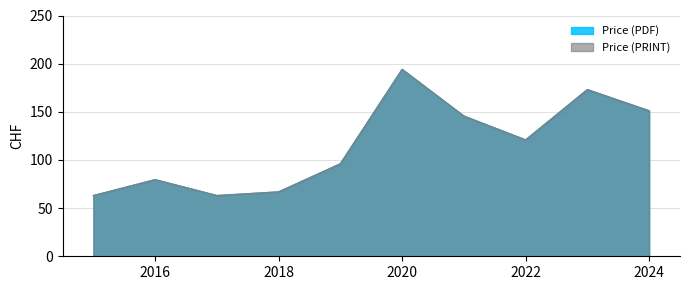

What is the label of the 18th point from the right?

2018